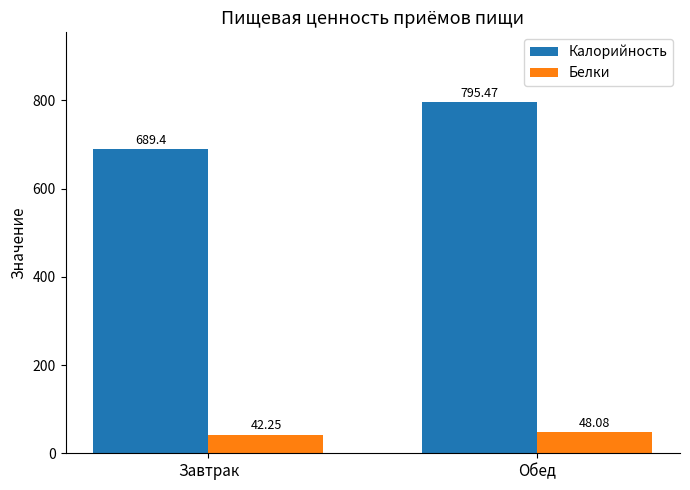

How many data points in Белки are less than 48?

1